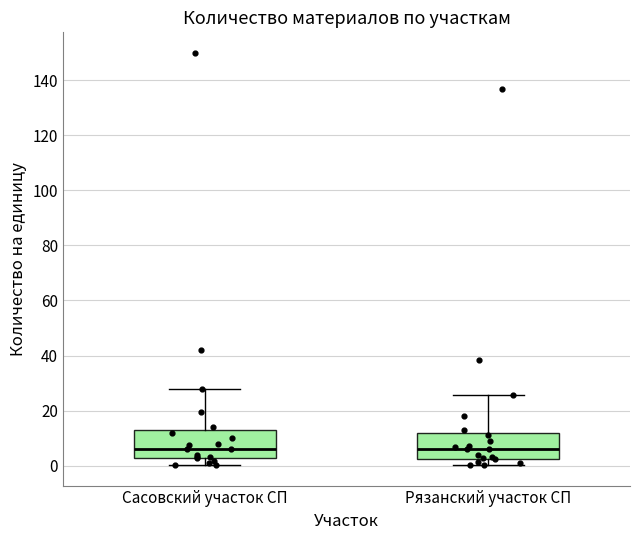

Reading left to right, read every box against the y-axis: the position of its median line, the range the box covers, and the ends of its whiskers. The values are not printed on the chart, so give them approximately, as read against the axis.

Сасовский участок СП: median 6, box 2 to 14, whiskers 0 to 28
Рязанский участок СП: median 6, box 2 to 12, whiskers 0 to 26